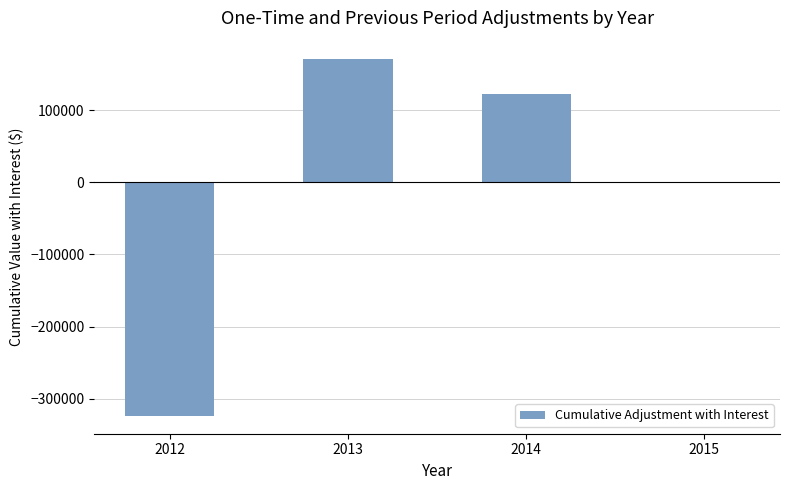

At which label is the value closest to -76044?

2015